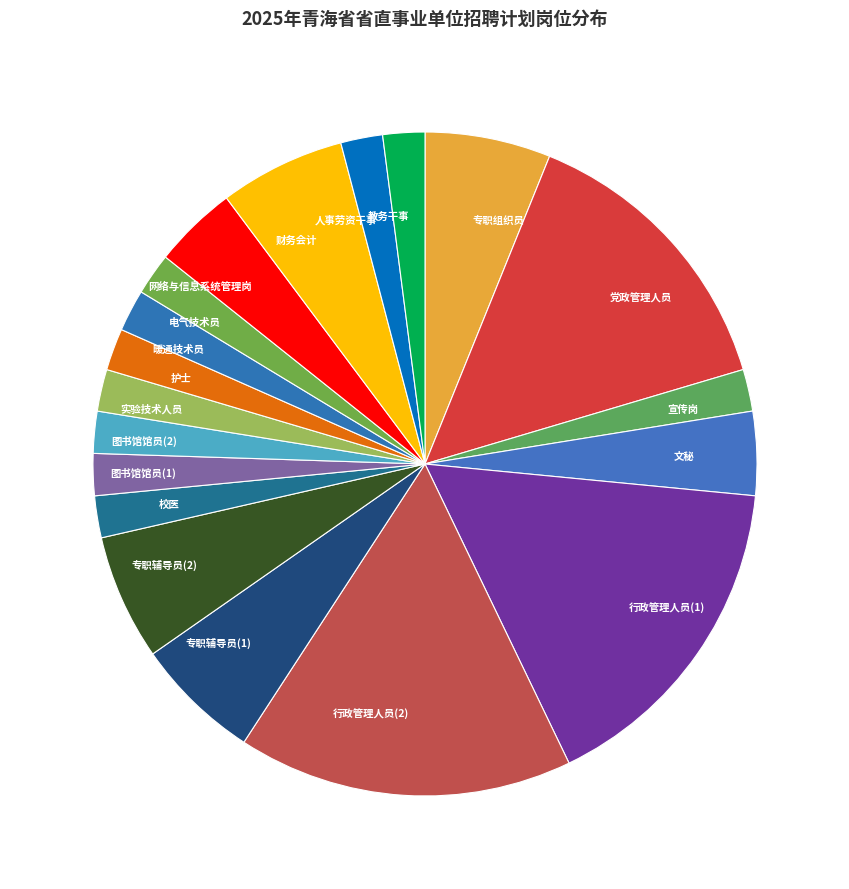

Does 文秘 represent more than half of the total?

No